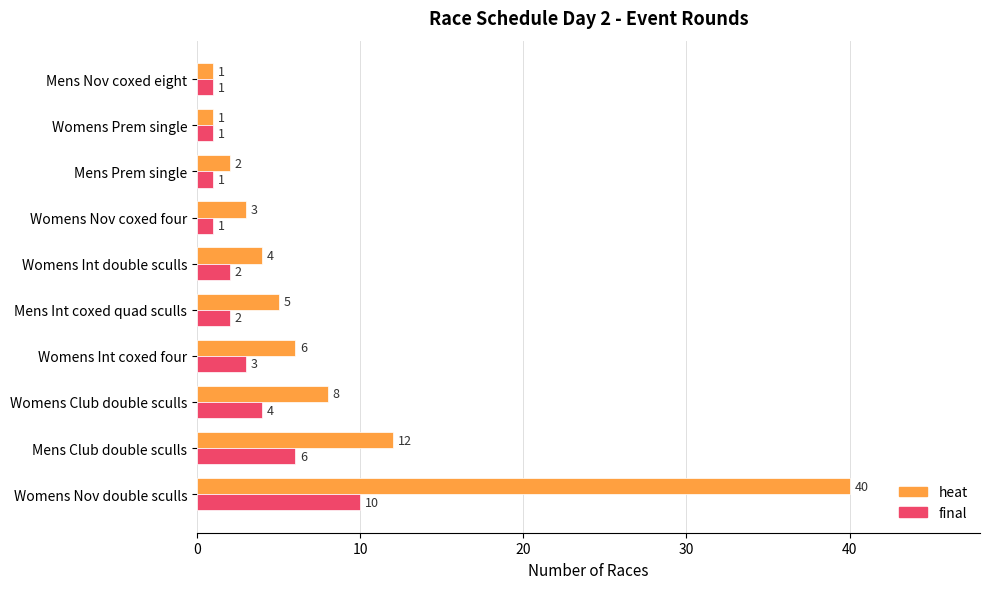

How many data points in final are less than 2?

4